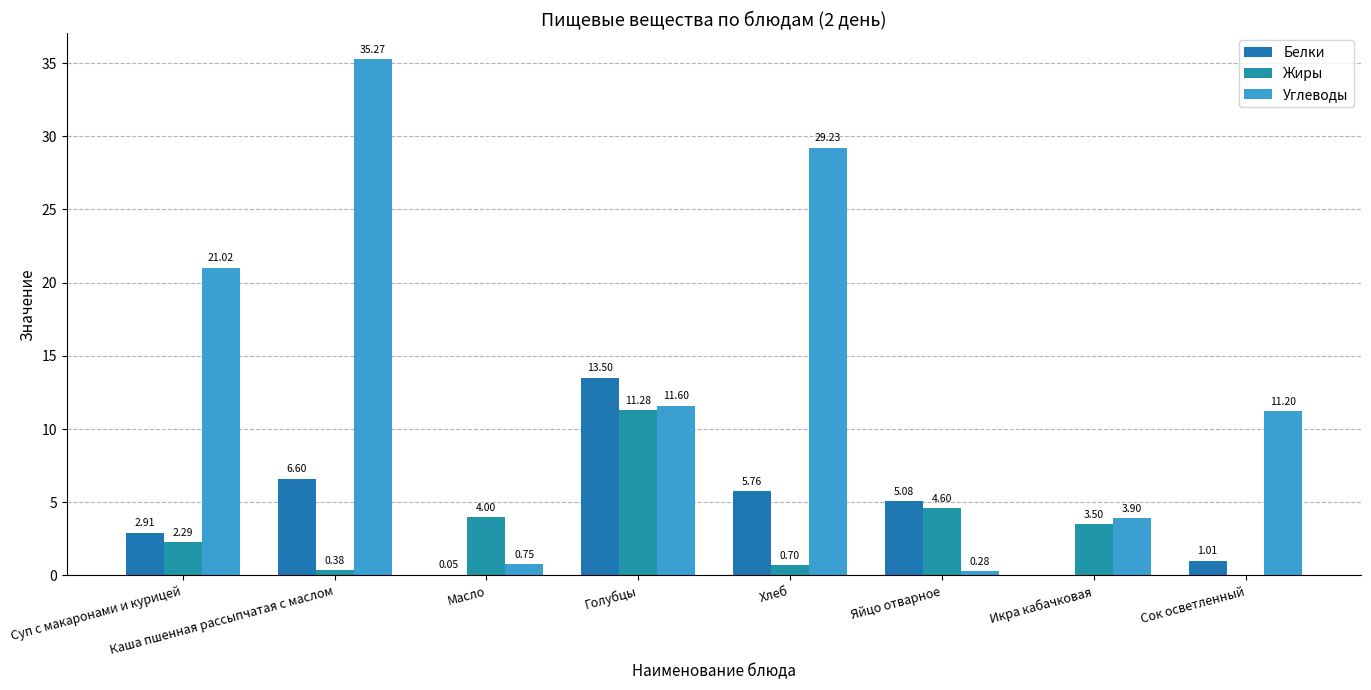

Where is Углеводы nearest to the value 17?

Суп с макаронами и курицей